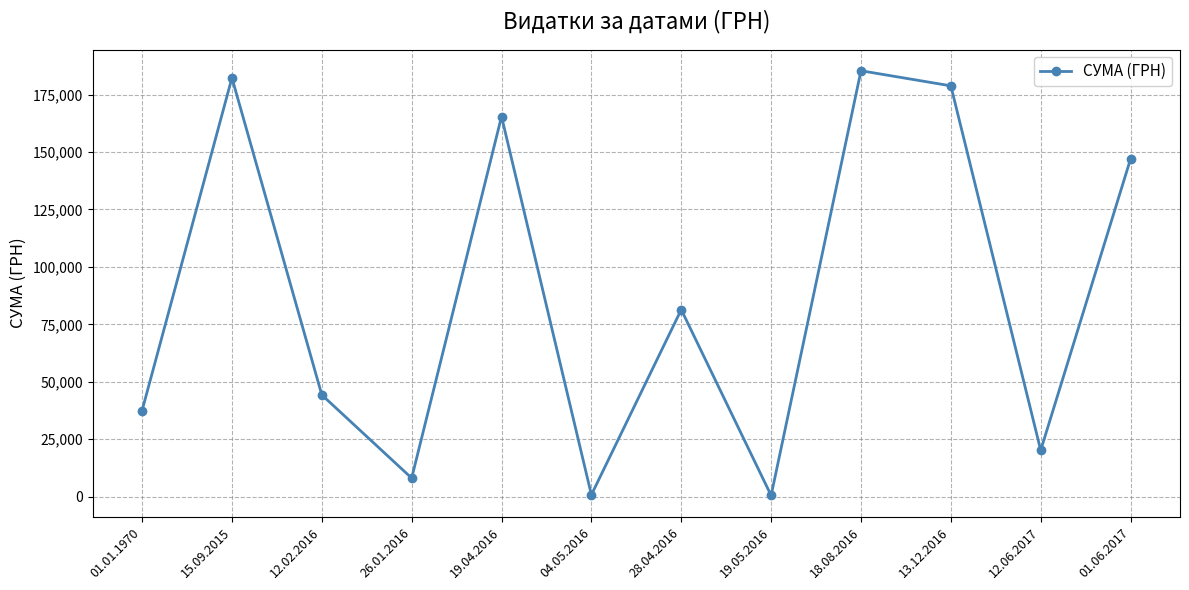

What is the value of the 2nd point from the left?

182261.3